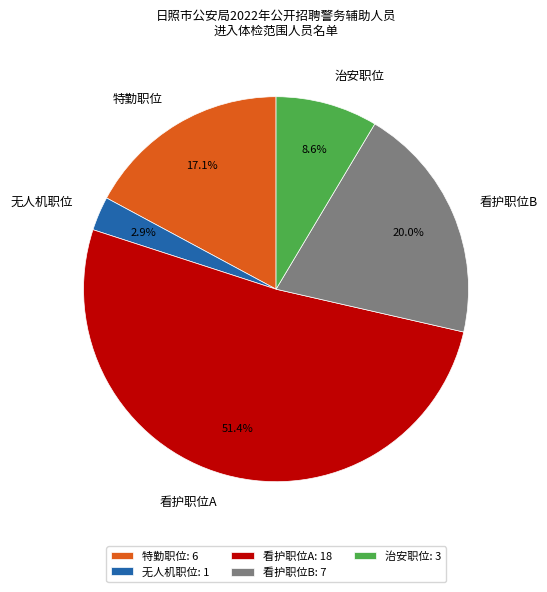

Between 看护职位A and 看护职位B, which is larger?

看护职位A